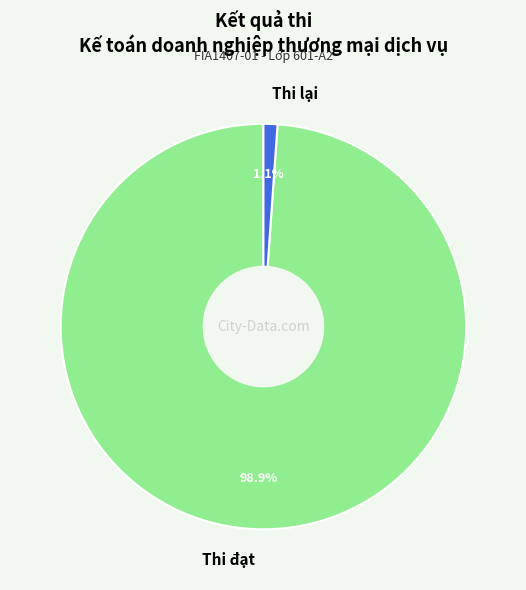

Which has a higher value, Thi lại or Thi đạt?

Thi đạt